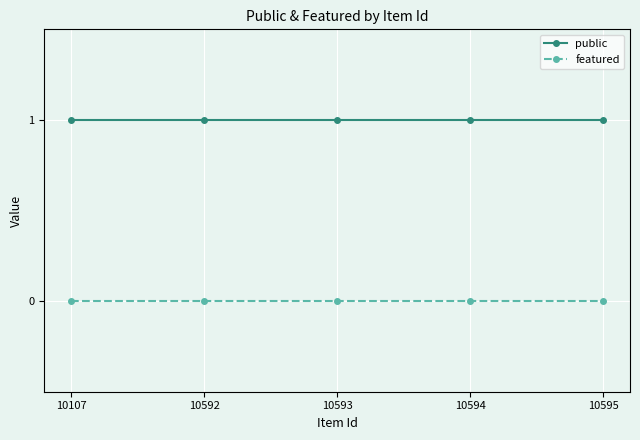

Is the value of public at 10592 greater than the value of featured at 10592?

Yes